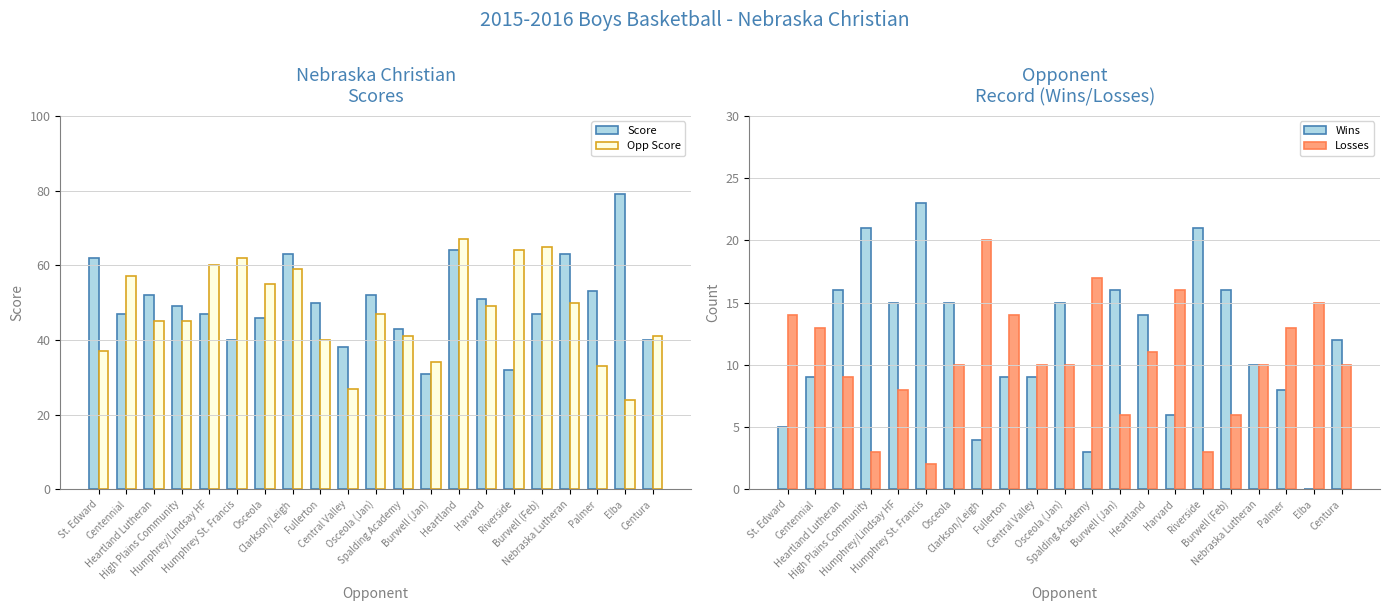

What is the maximum value shown in the chart?

79